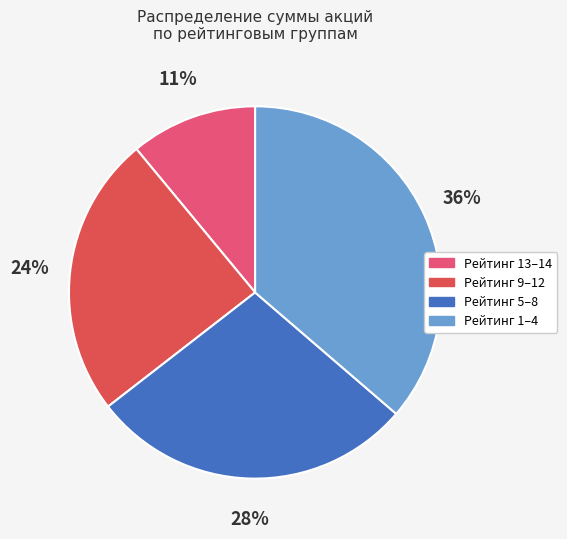

Count the number of slices in the pie.

4